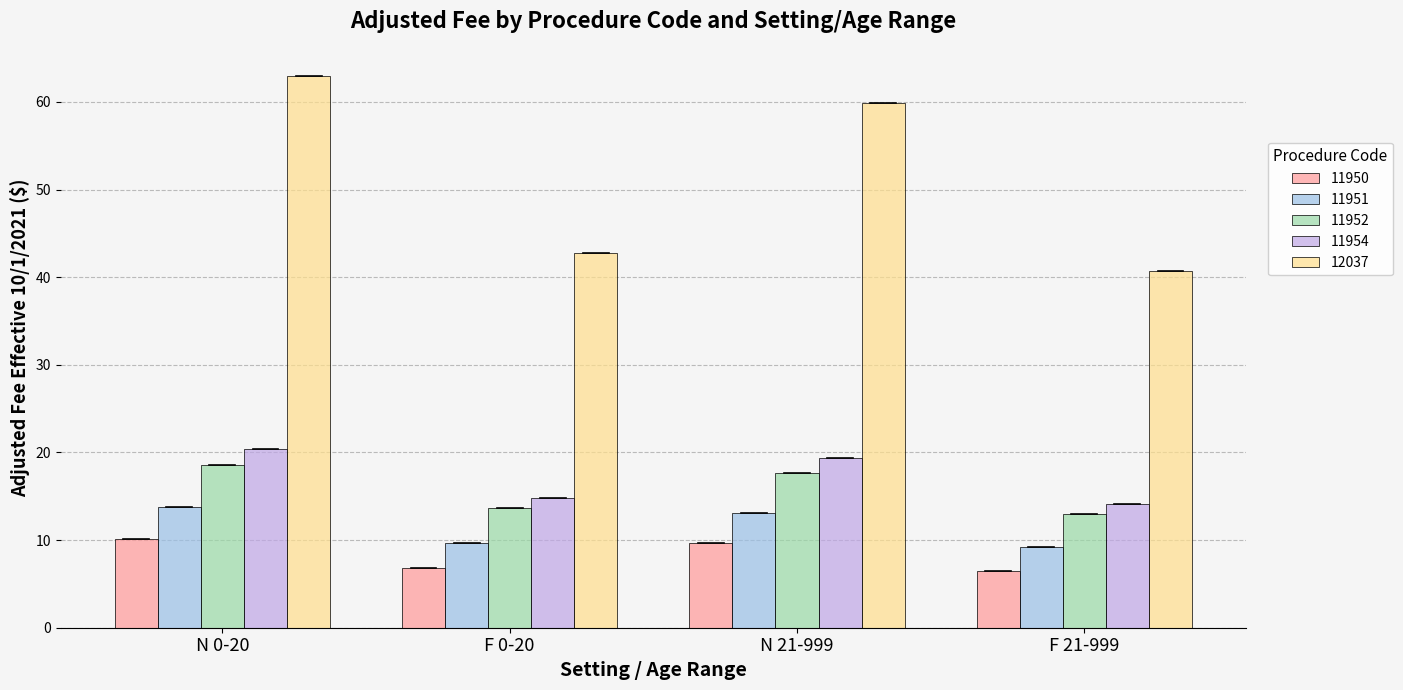

List the series in order of their peak value, lowest first.

11950, 11951, 11952, 11954, 12037